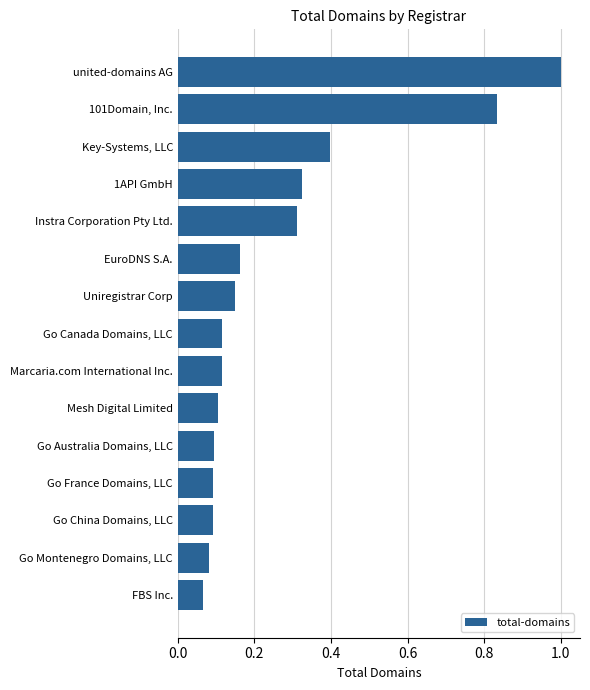

The value at united-domains AG is 1.0. True or false?

True